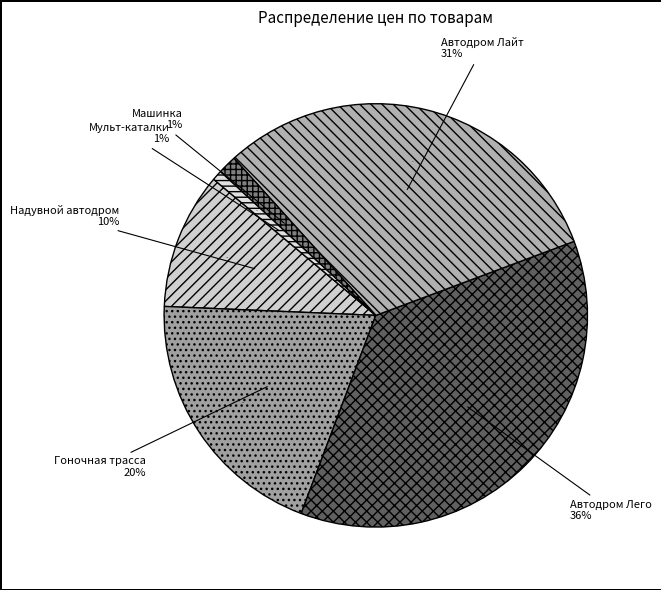

What percentage is the Автодром Лего slice, to the nearest percent?

36%